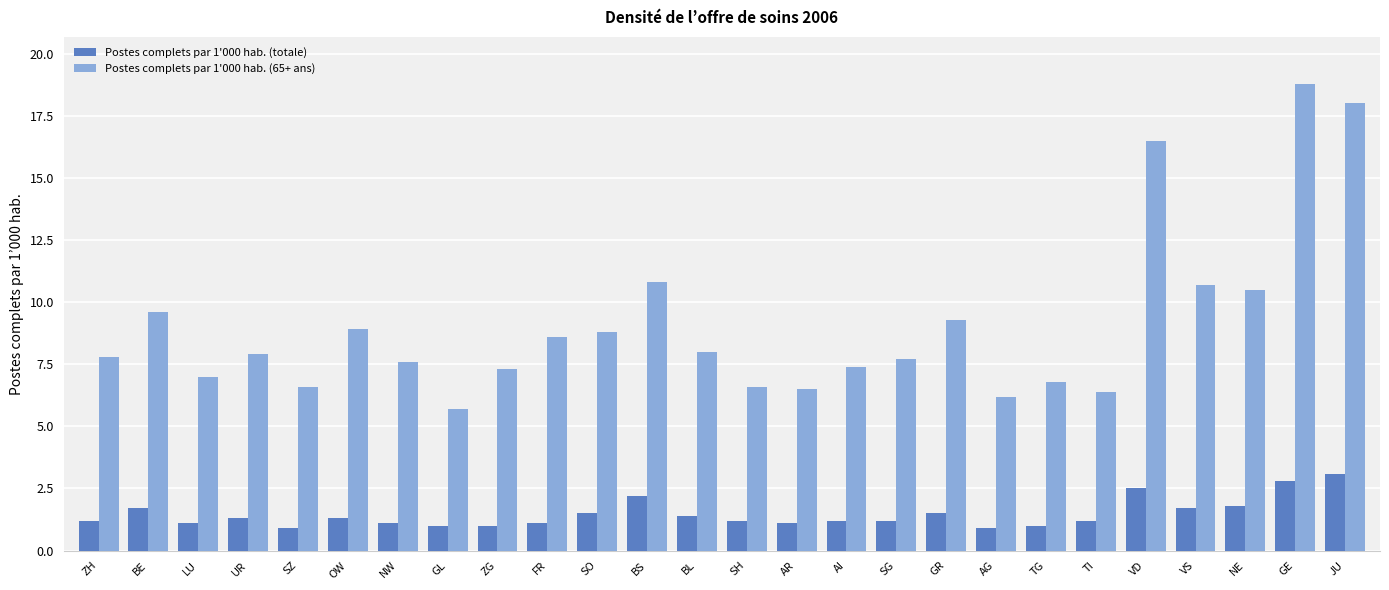

Is it true that Postes complets par 1'000 hab. (totale) equals 1.1 at JU?

False